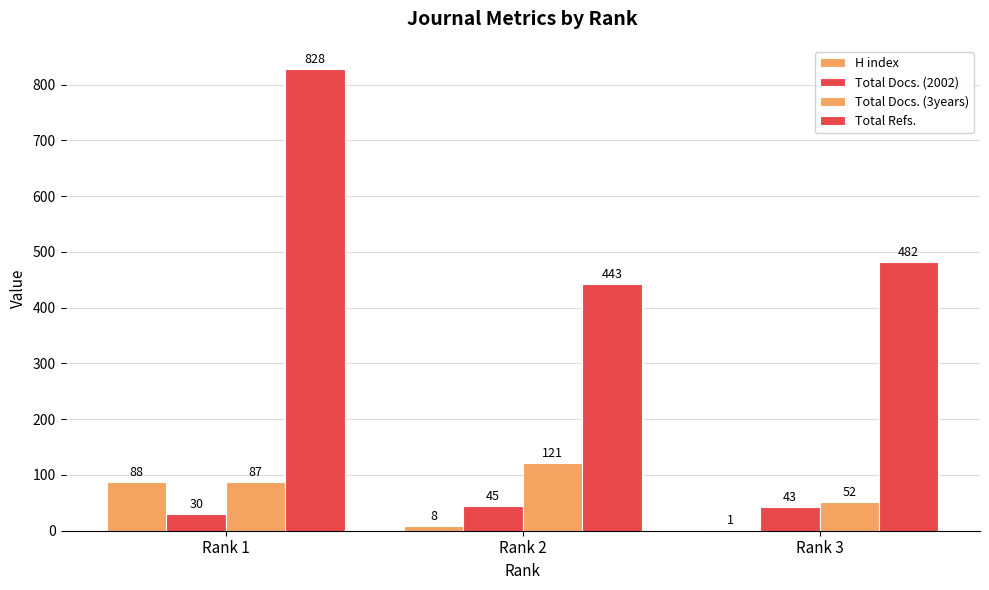

At how many categories does at least one series exceed 662?

1